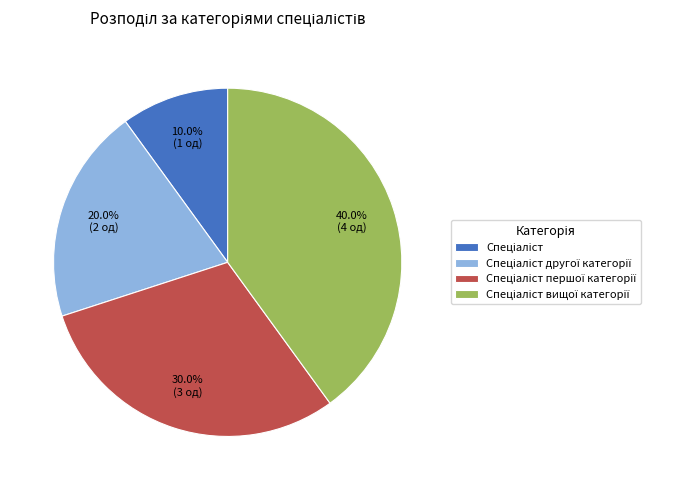

Is there any slice that represents more than half of the pie?

No